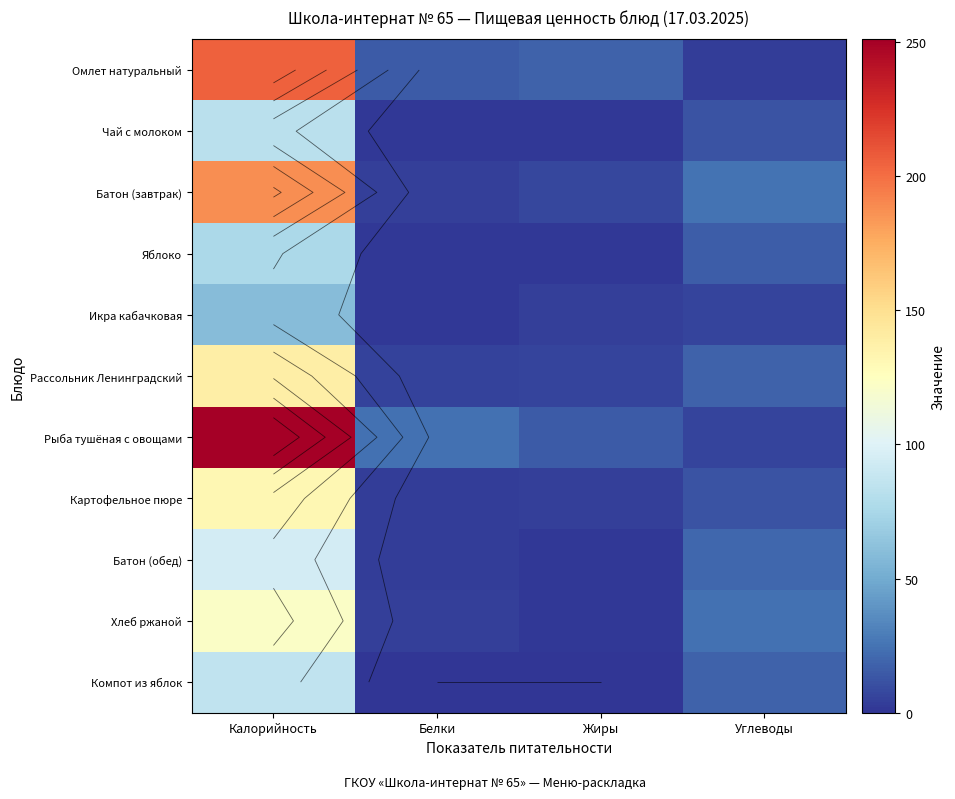

What is the spread (max minus min) of values at Жиры?

18.0